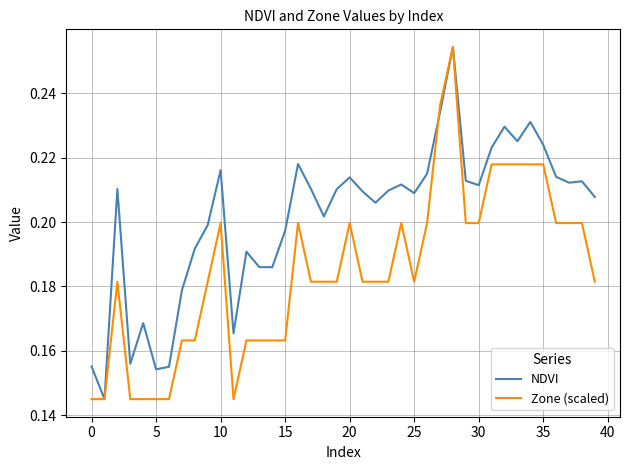

True or false: NDVI has more than 0 points higher than both neighbors.

True